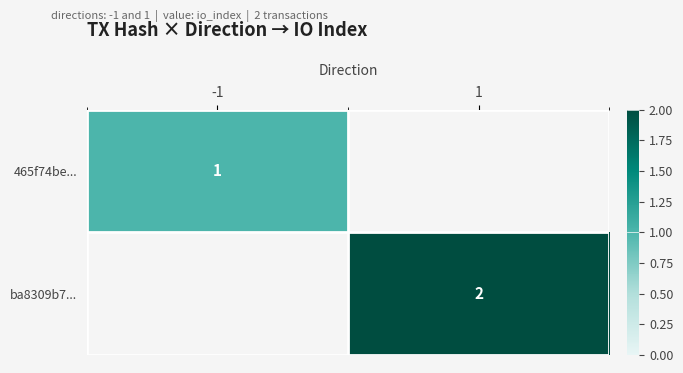

At how many categories does at least one series exceed 1?

1